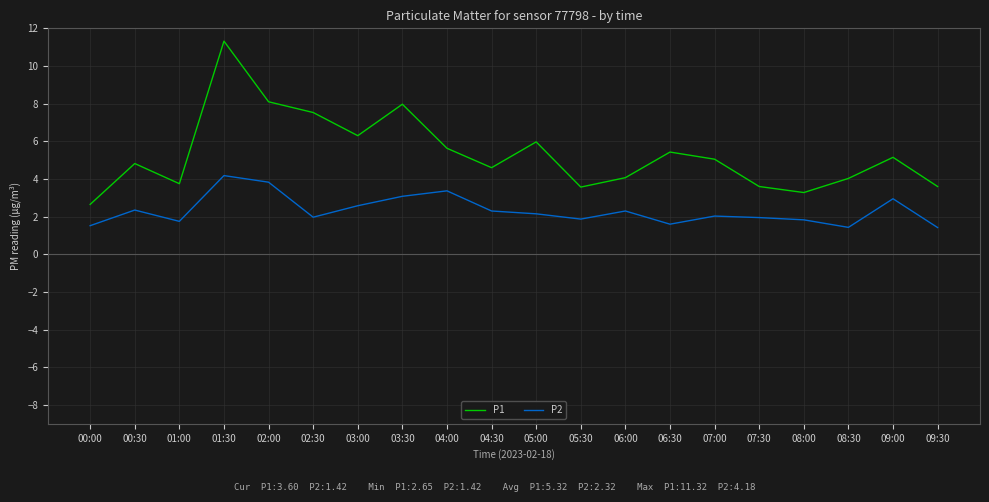

How many interior local valleys does the P1 series have?

5